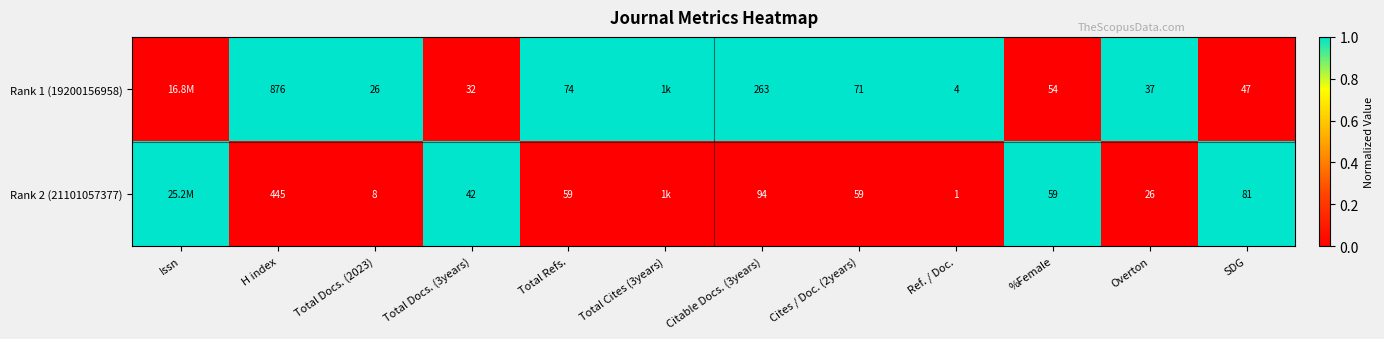

Which series changed the most between Total Docs. (2023) and %Female?

Rank 2 (21101057377)